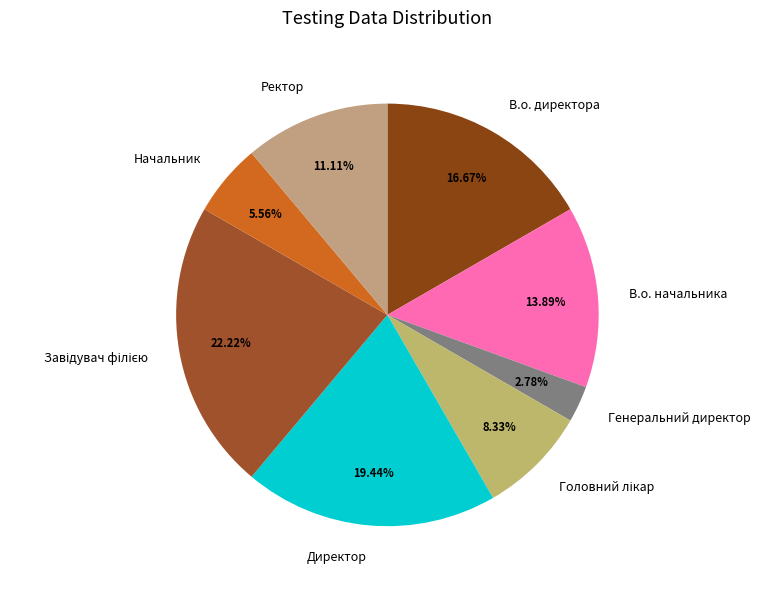

What percentage is the Ректор slice, to the nearest percent?

11%